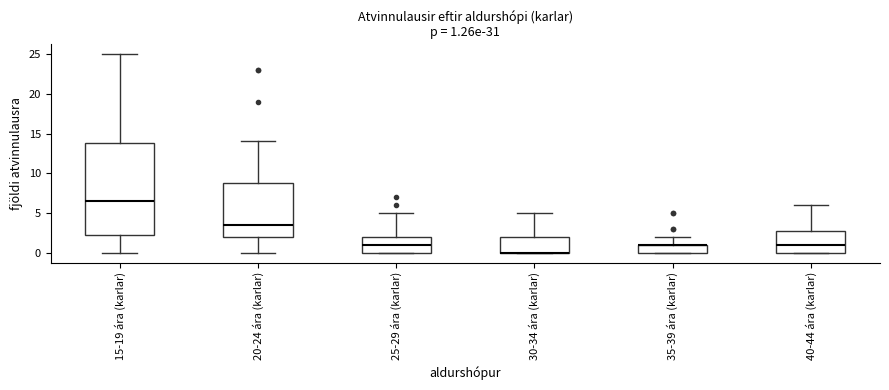

Comparing the boxes themselves (not the whiskers), which one is the tallest?

15-19 ára (karlar)